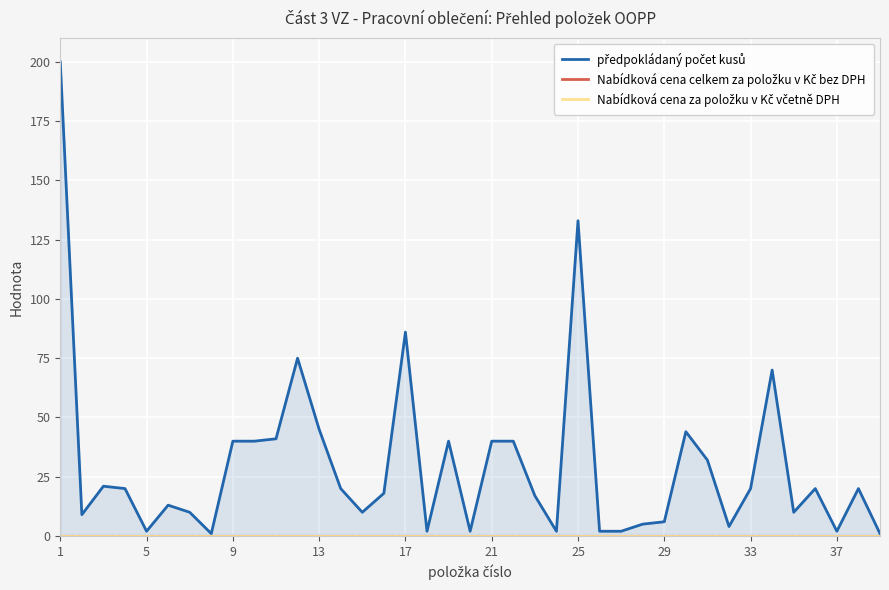

True or false: Nabídková cena celkem za položku v Kč bez DPH has a value of 0 at 33.

True